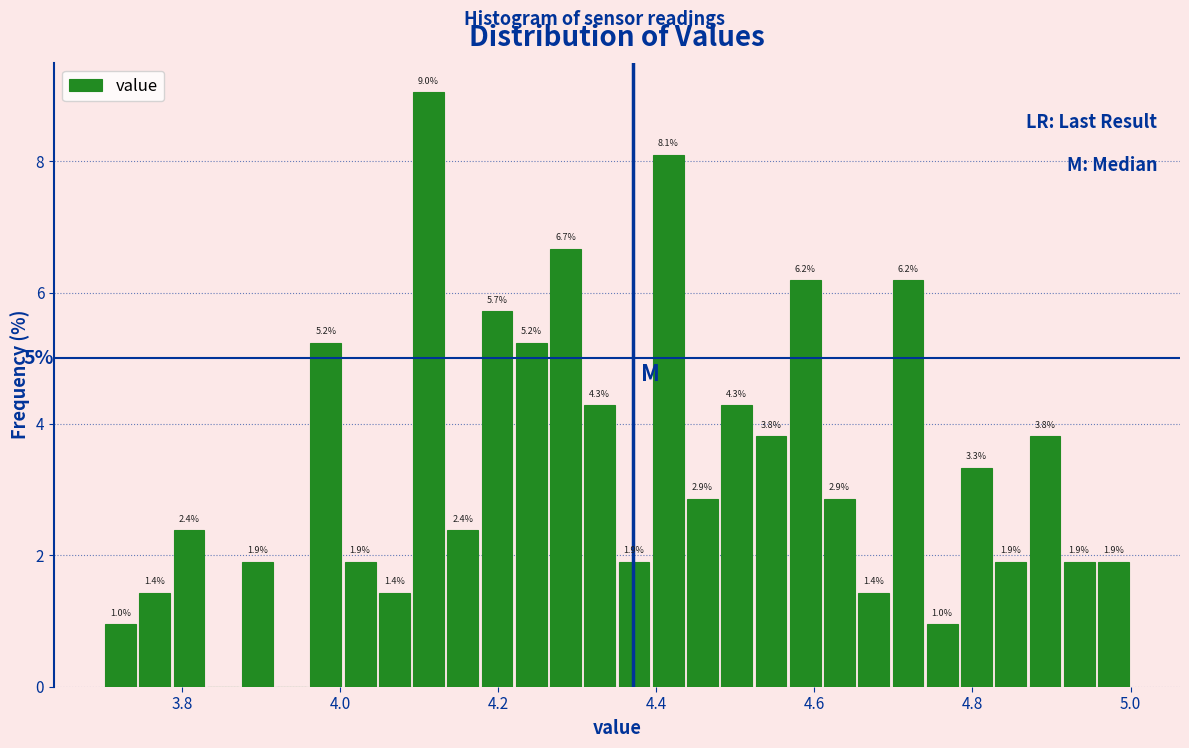

Around what value on the x-axis is the tallest bar? Give the approximate position of its centre, as read against the axis.

4.12